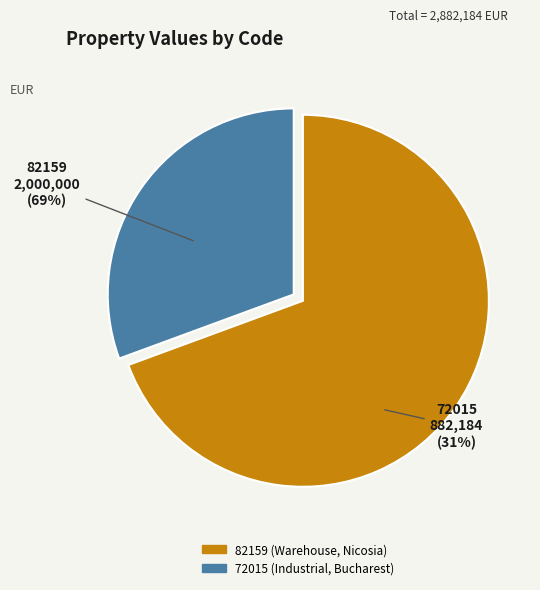

Is there any slice that represents more than half of the pie?

Yes